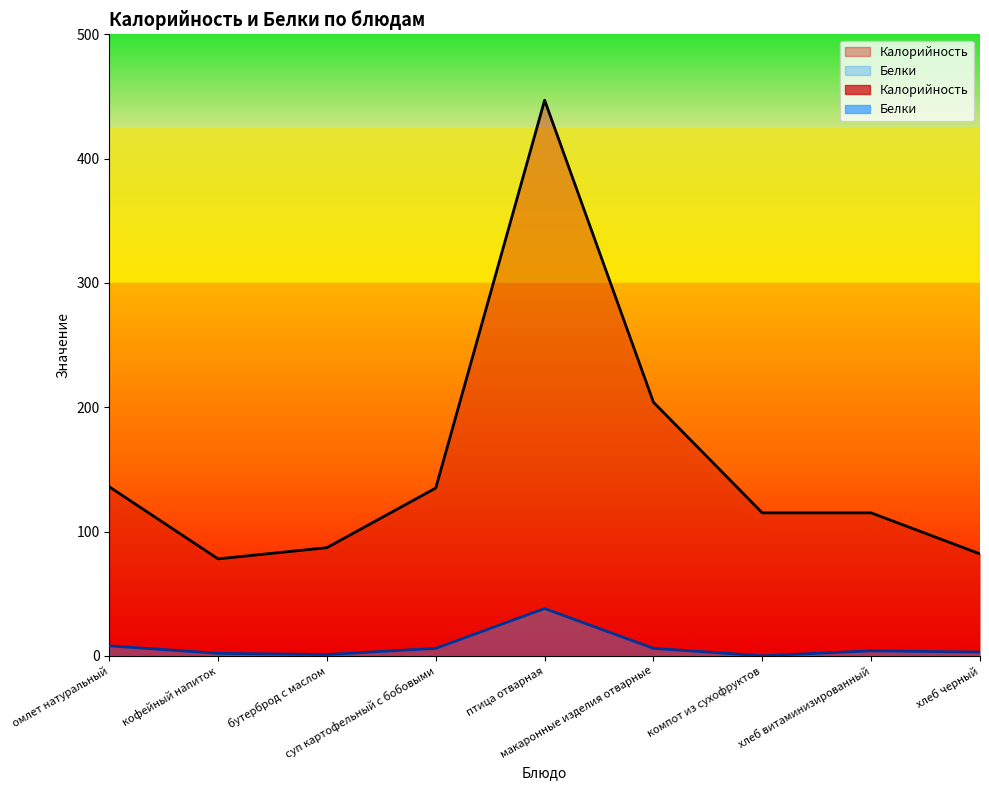

At which category does the chart reach its minimum across all series?

компот из сухофруктов